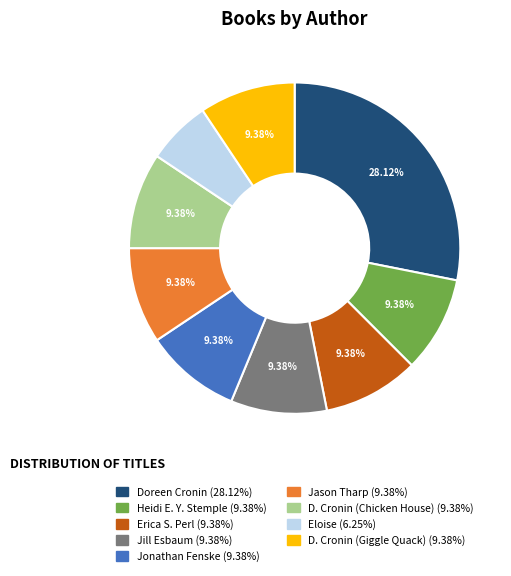

Is there any slice that represents more than half of the pie?

No